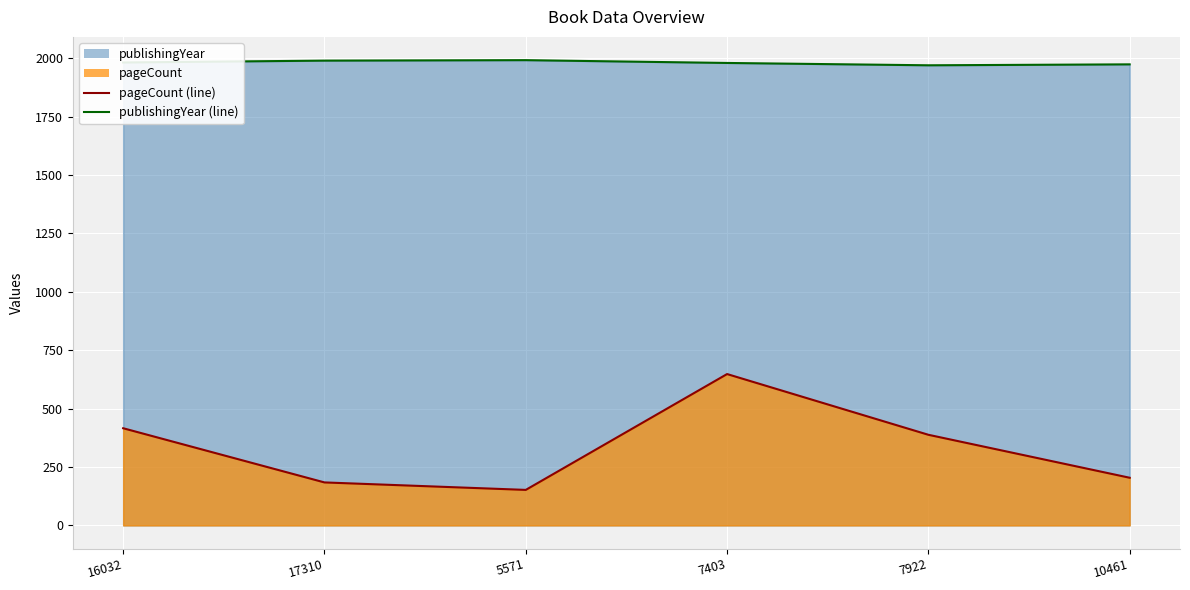

Where is the first local maximum for pageCount (line)?

7403